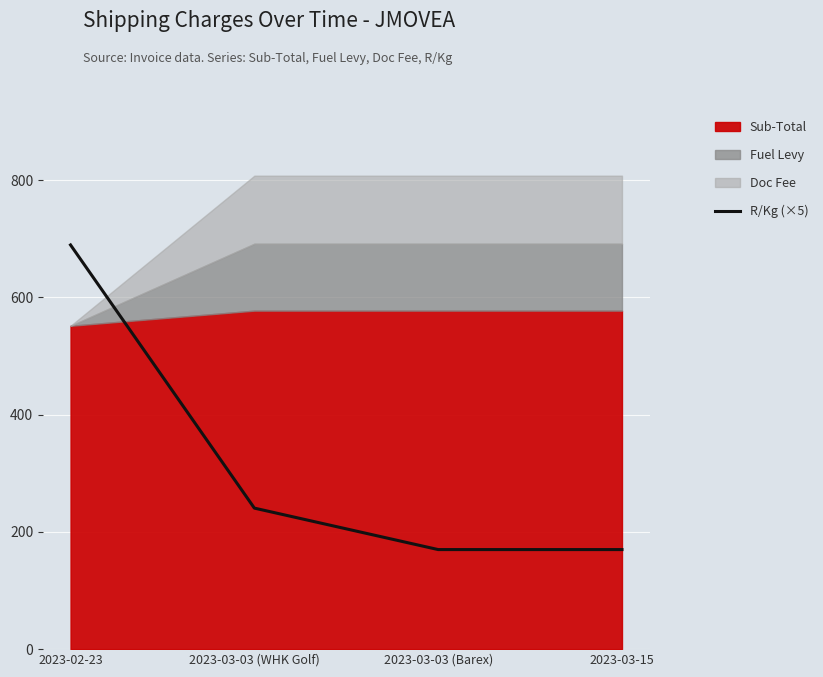

The value of R/Kg (×5) at 2023-03-03 (Barex) is 99.9. True or false?

False